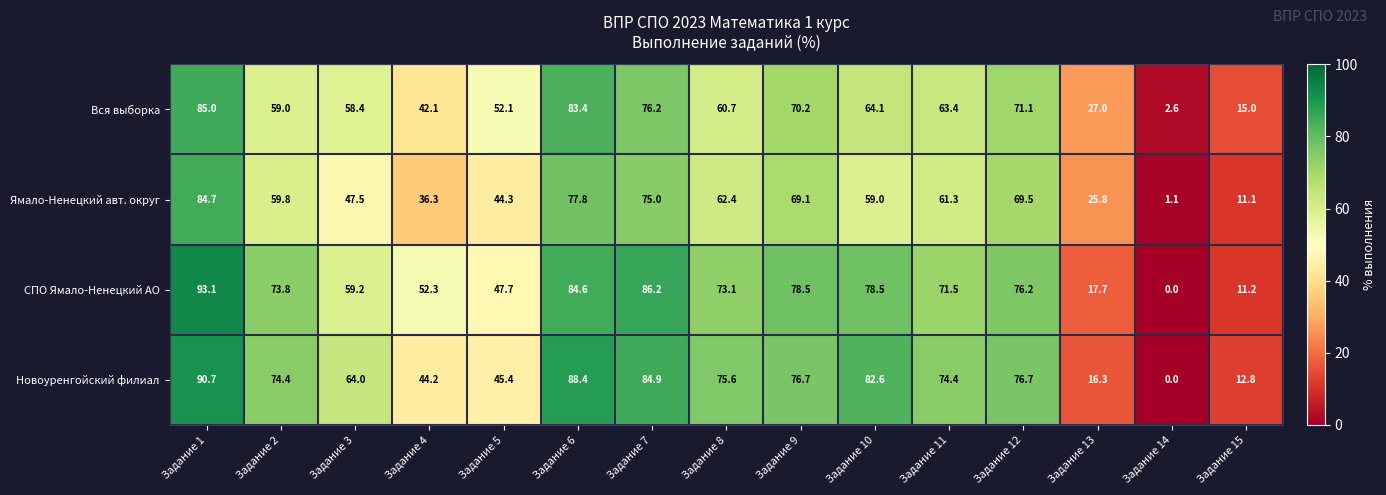

What is the sum of the СПО Ямало-Ненецкий АО values at Задание 14 and Задание 2?

73.8